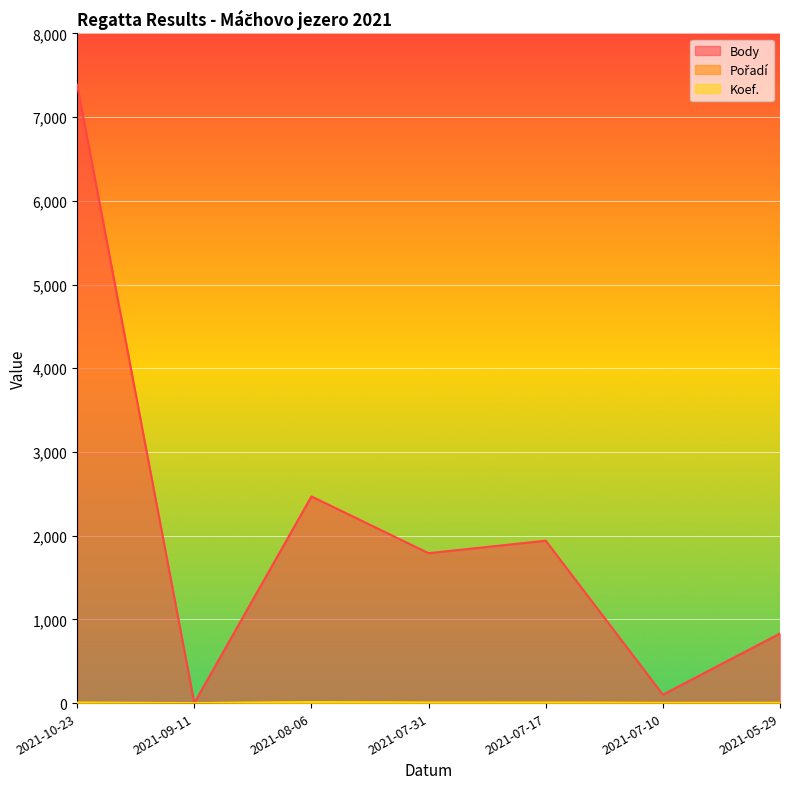

What is the value of the Body point at the 7th from the left?

831